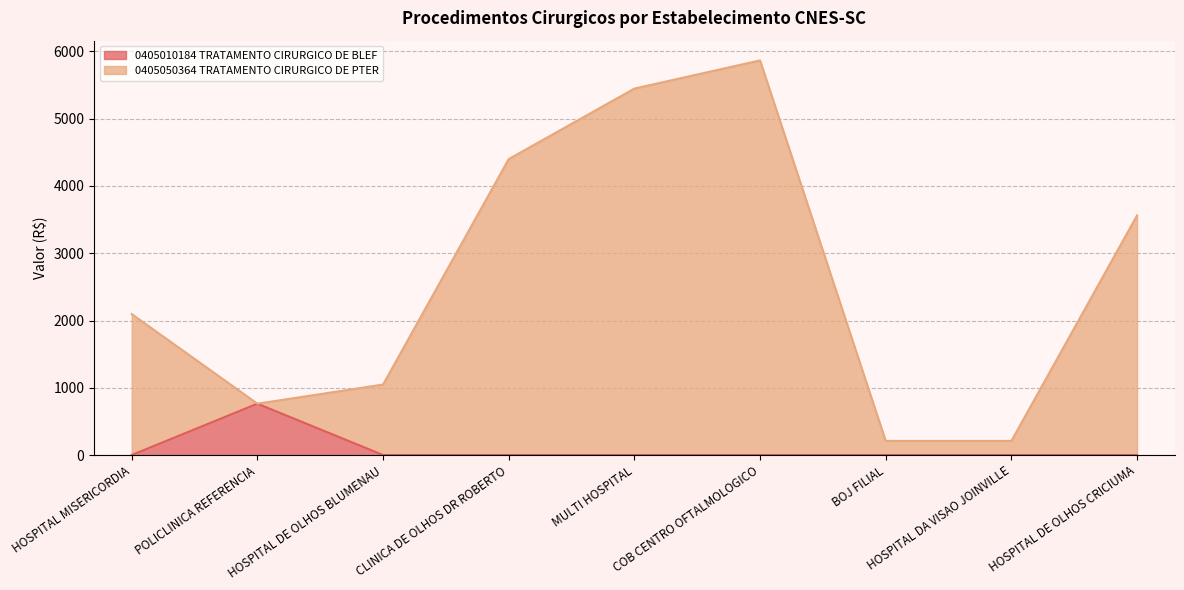

True or false: 0405050364 TRATAMENTO CIRURGICO DE PTER and 0405010184 TRATAMENTO CIRURGICO DE BLEF intersect in this chart.

False